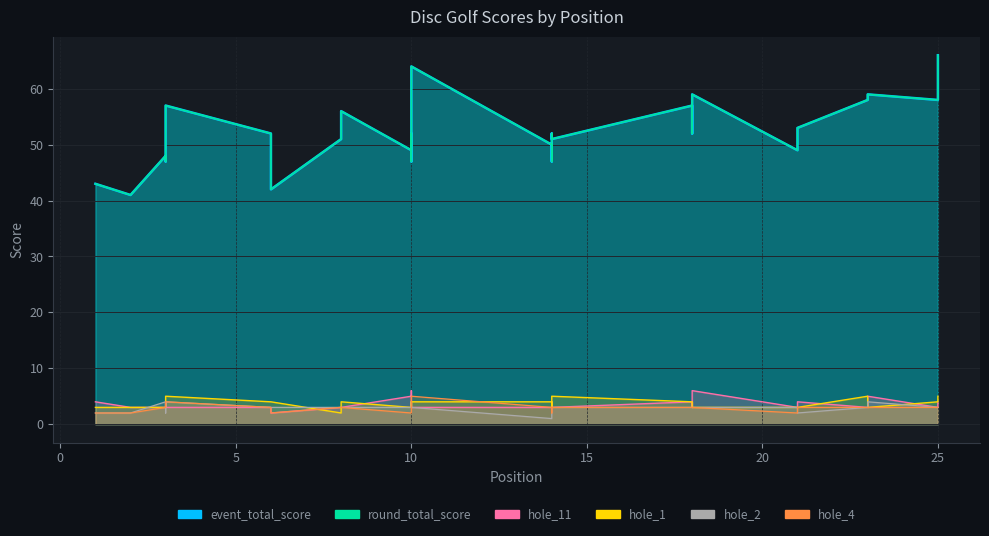

What is the maximum value shown in the chart?

66